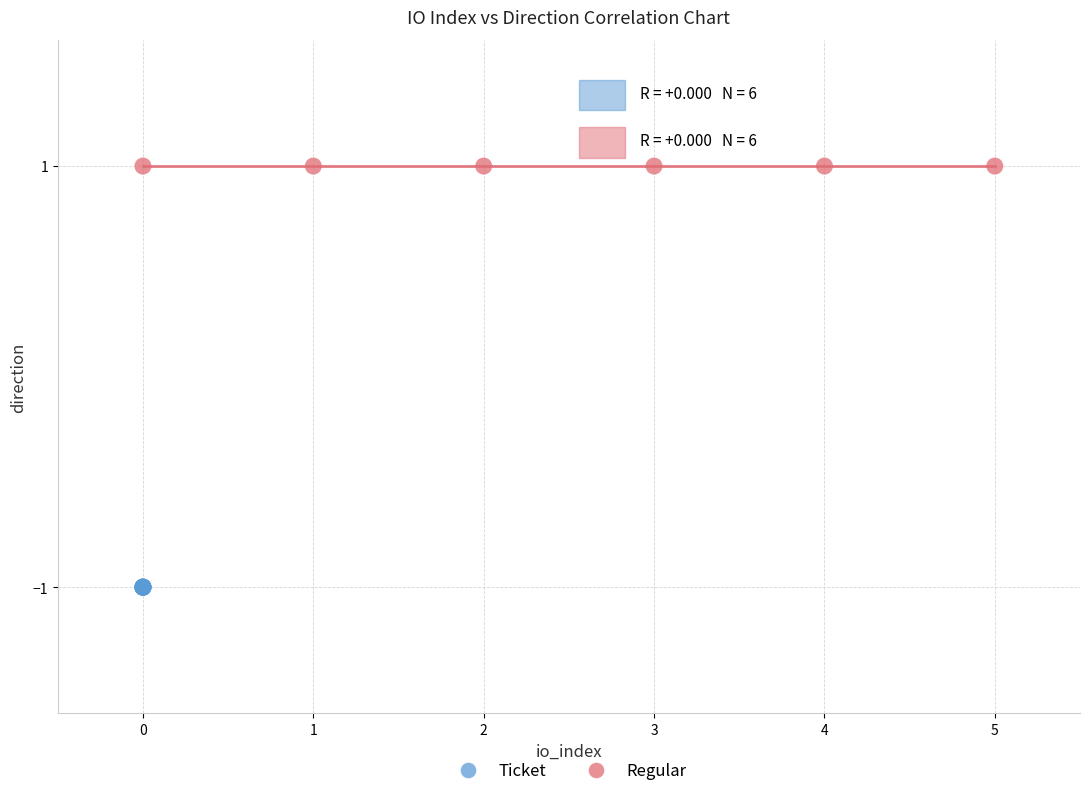

Which series contains the highest Y value?

Regular